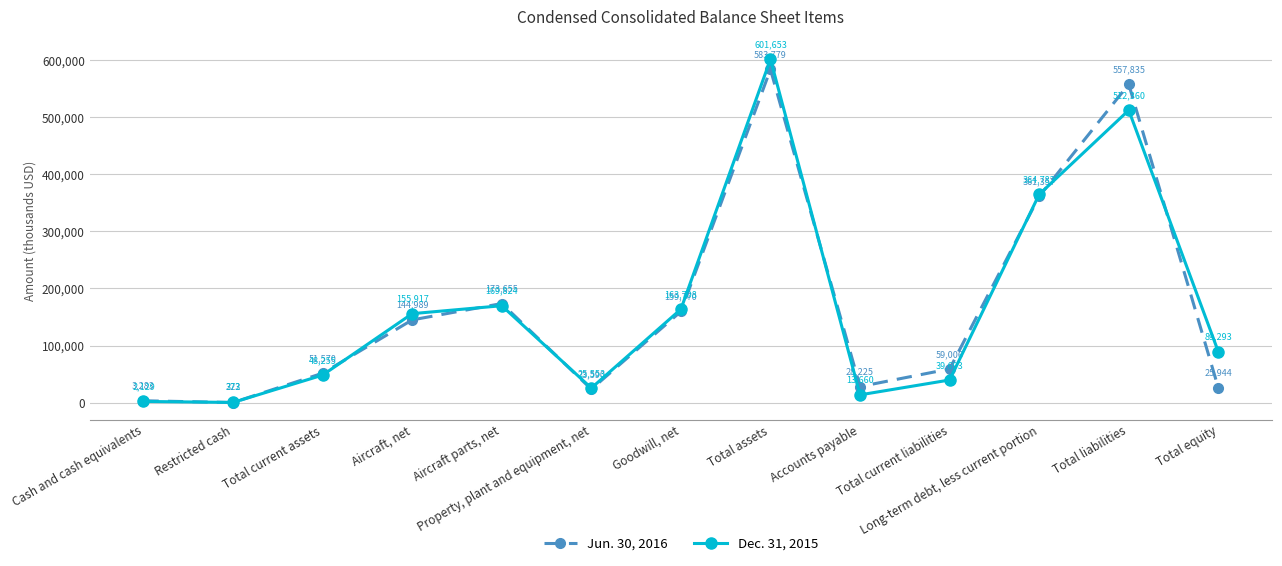

Which label corresponds to the largest value in the chart?

Total assets